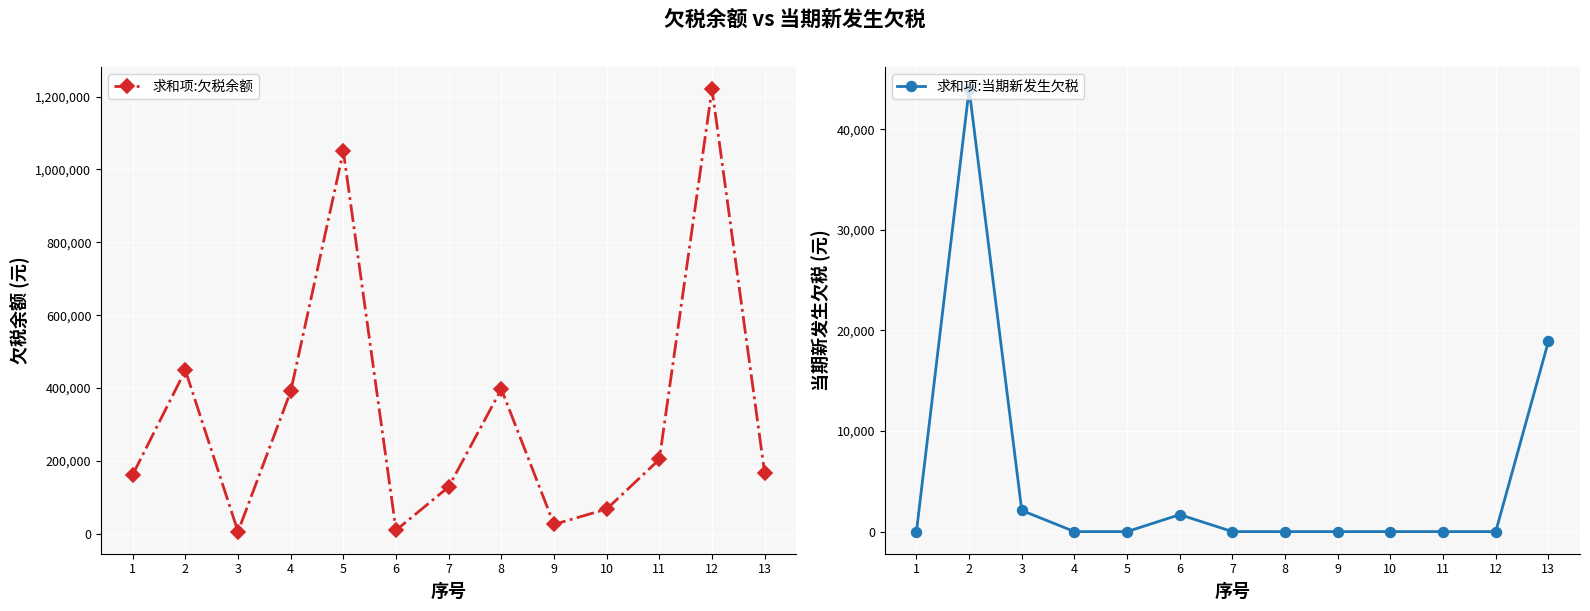

The 求和项:当期新发生欠税 series shows 21204.1 at 7. True or false?

False